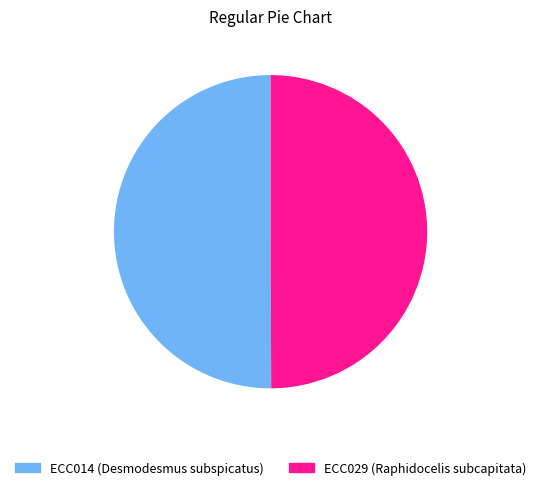

Approximately how many times larger is the value at ECC029 compared to ECC014?

1.0